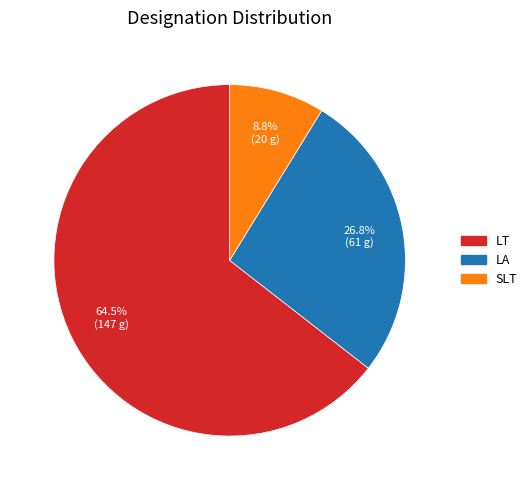

What percentage is the SLT slice, to the nearest percent?

9%